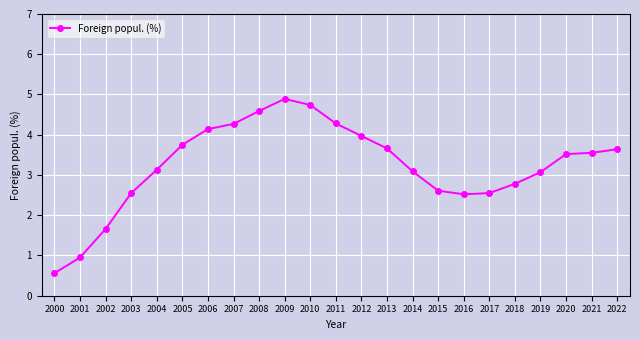

What is the greatest value displayed?

4.9